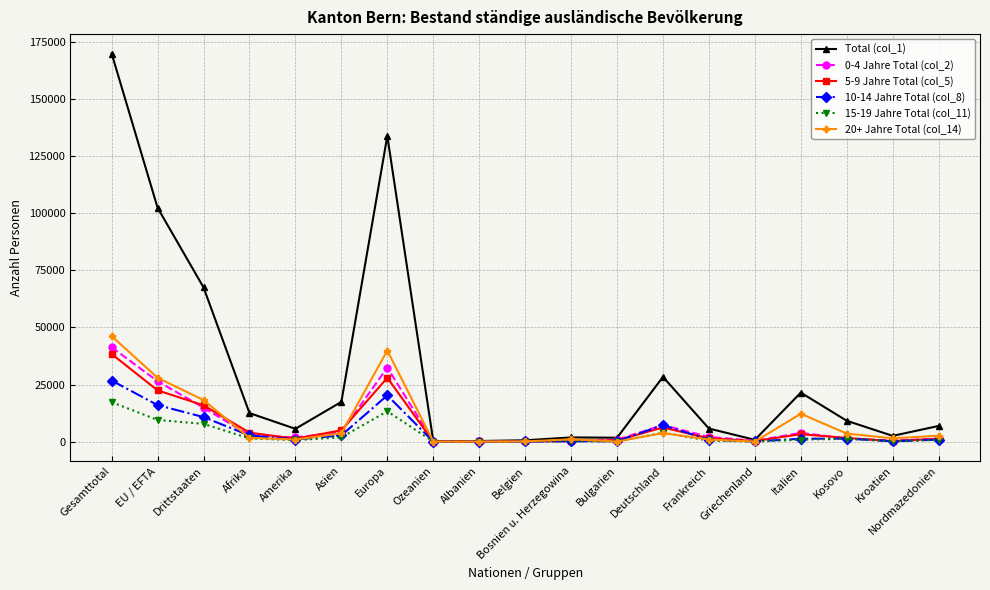

True or false: 10-14 Jahre Total (col_8) has a value of 16006 at EU / EFTA.

True